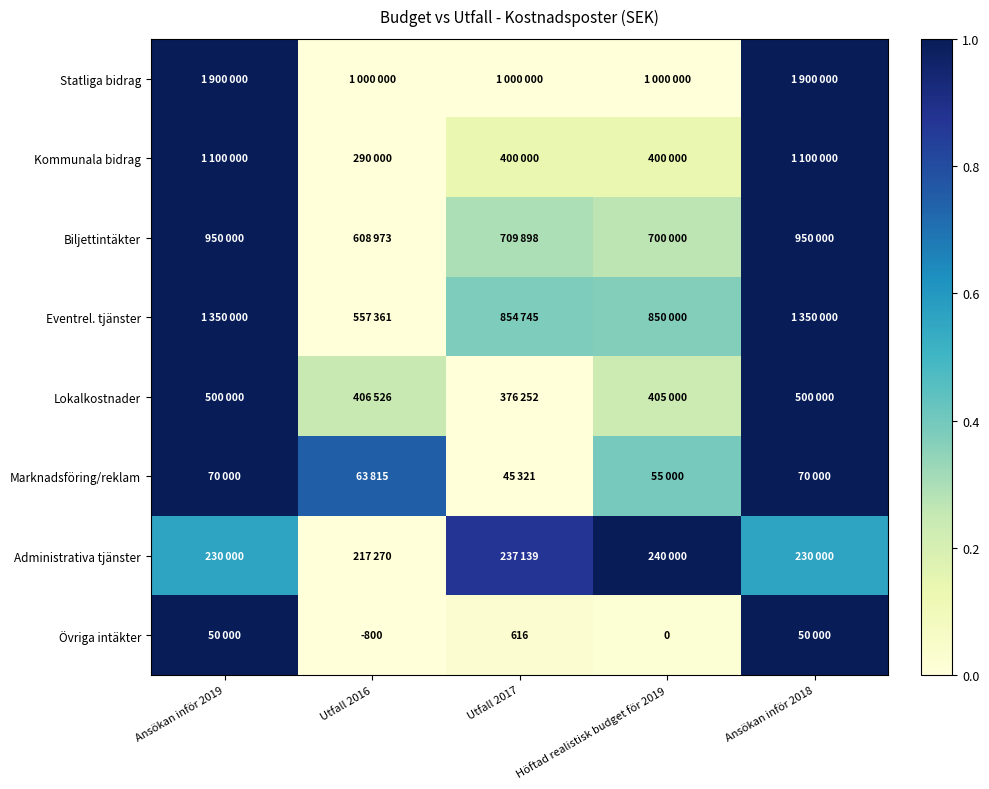

Is it true that Eventrel. tjänster equals 0.6 at Utfall 2017?

False